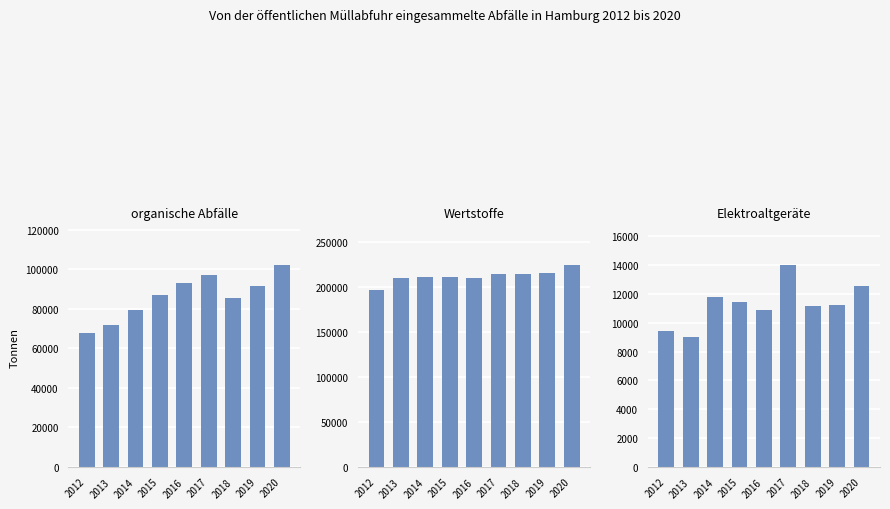

Read the Elektroaltgeräte value at 2017.

14039.0